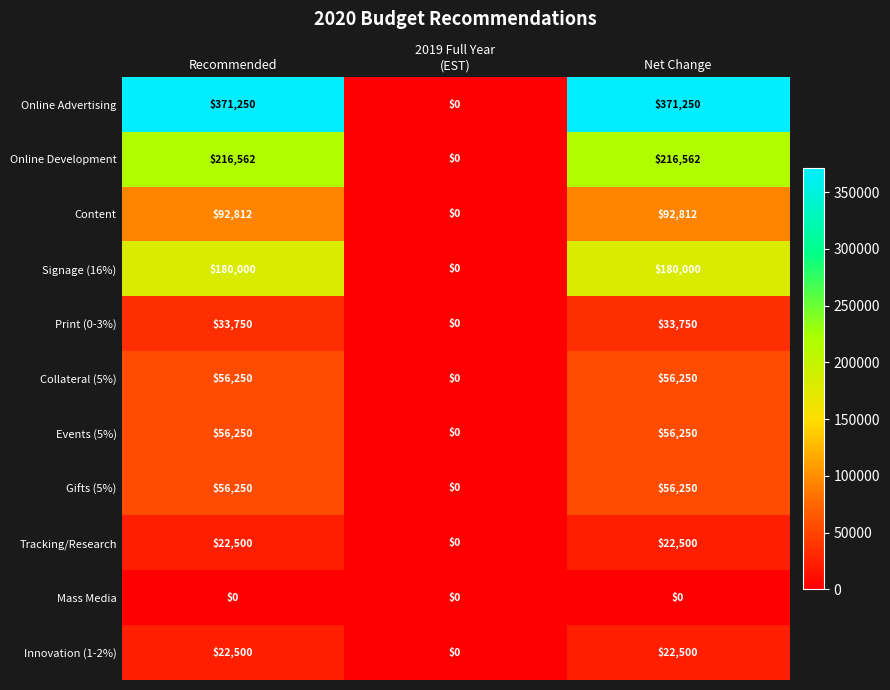

What is the total value across all series at Net Change?

1108124